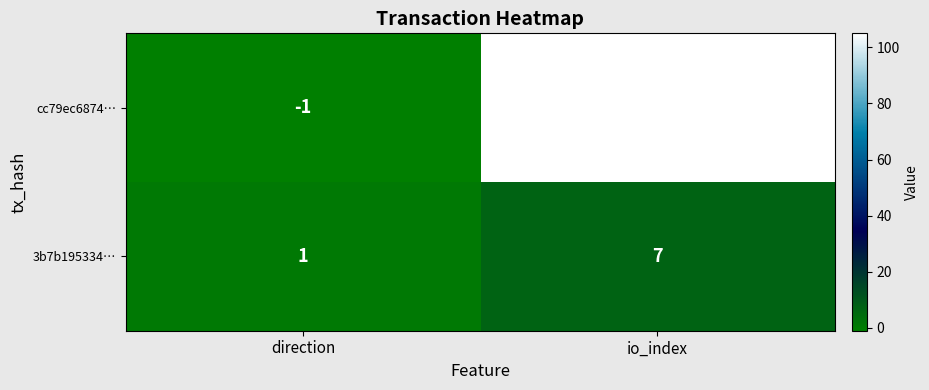

What is the maximum value shown in the chart?

105